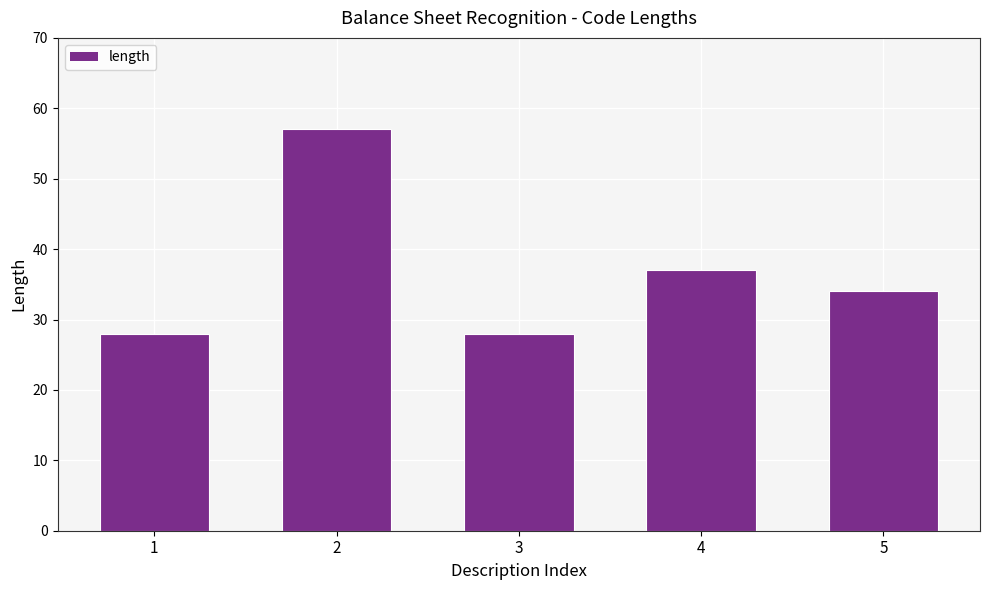

Reading left to right, extract all data points from this chart.

28	57	28	37	34